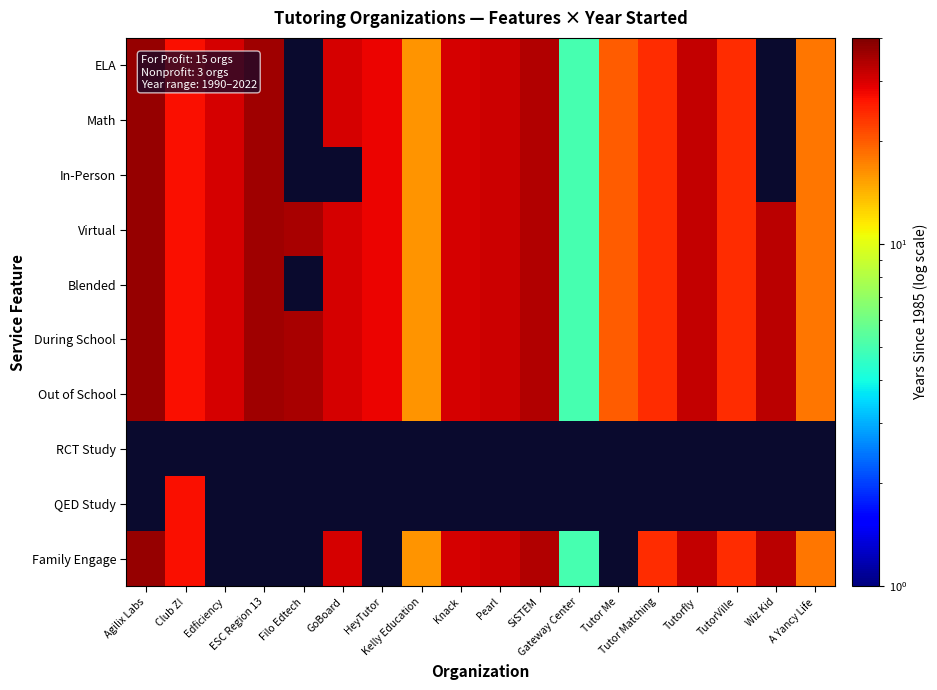

Count the number of categories in the chart.

18